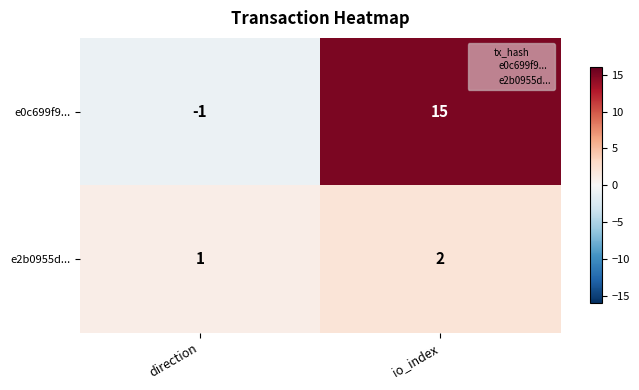

At which label is e2b0955d... closest to 1?

direction